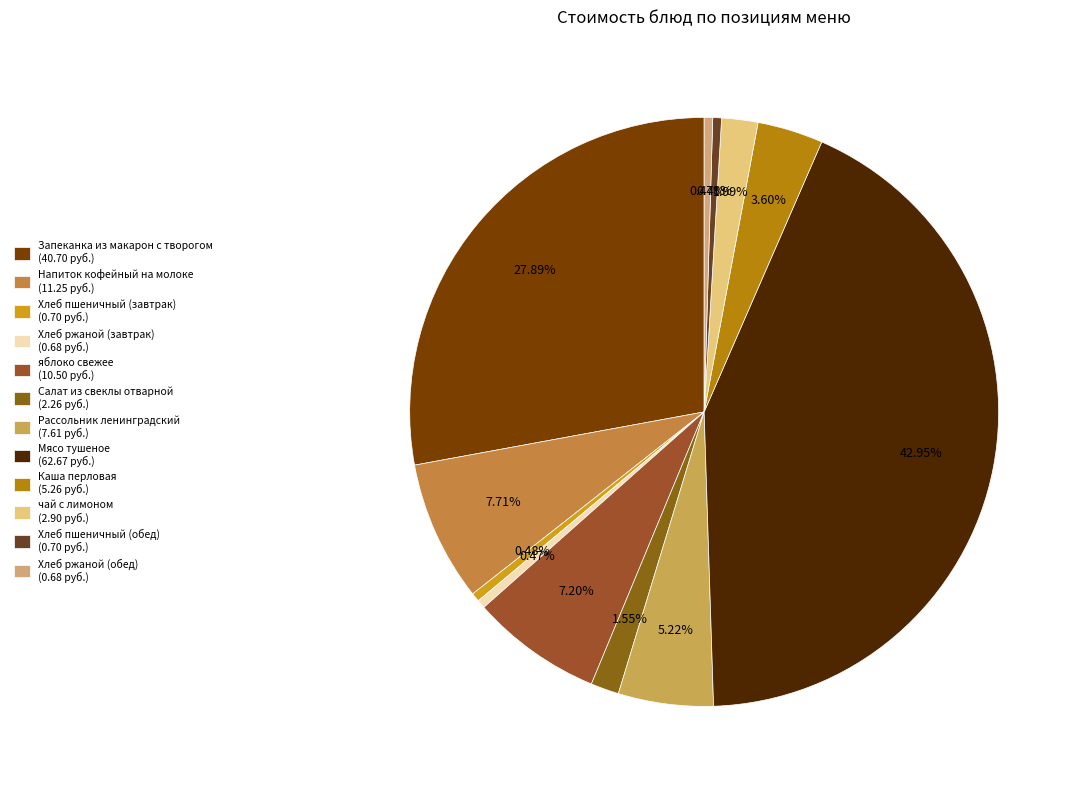

The Напиток кофейный на молоке slice represents 1% of the pie. True or false?

False